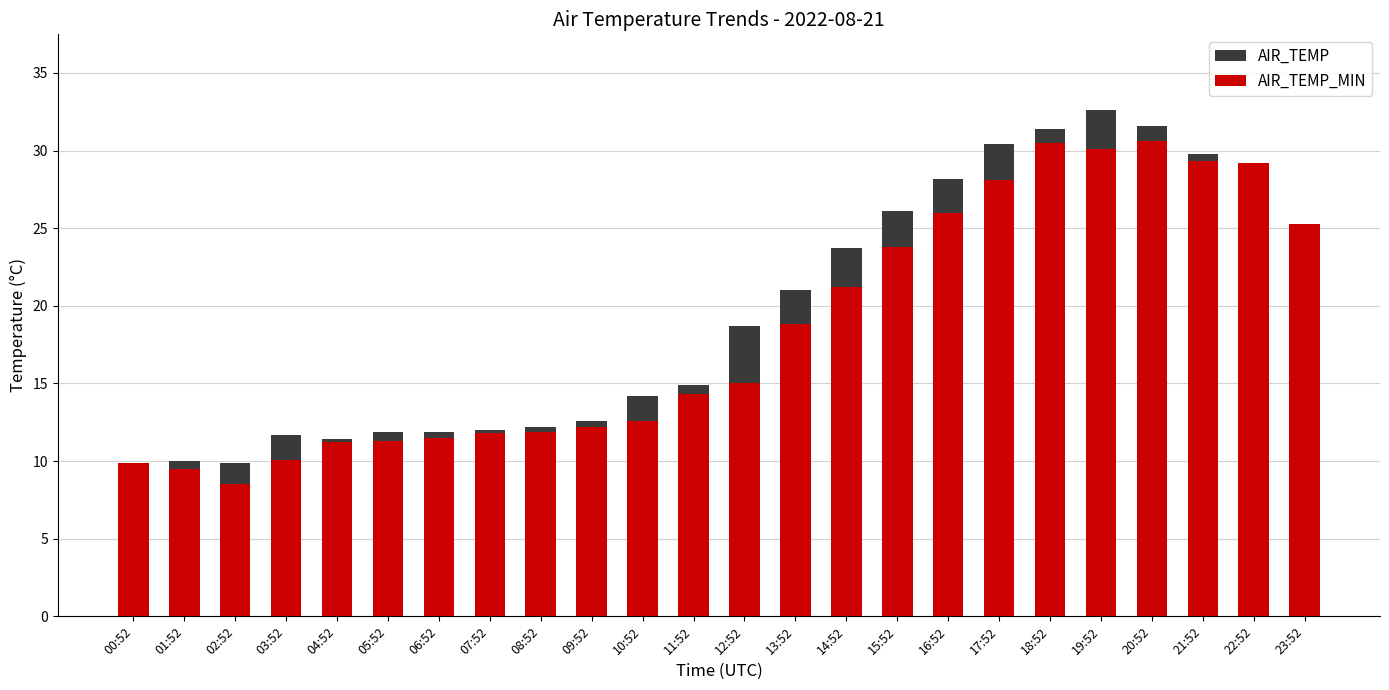

The AIR_TEMP_MIN series shows 7.7 at 07:52. True or false?

False